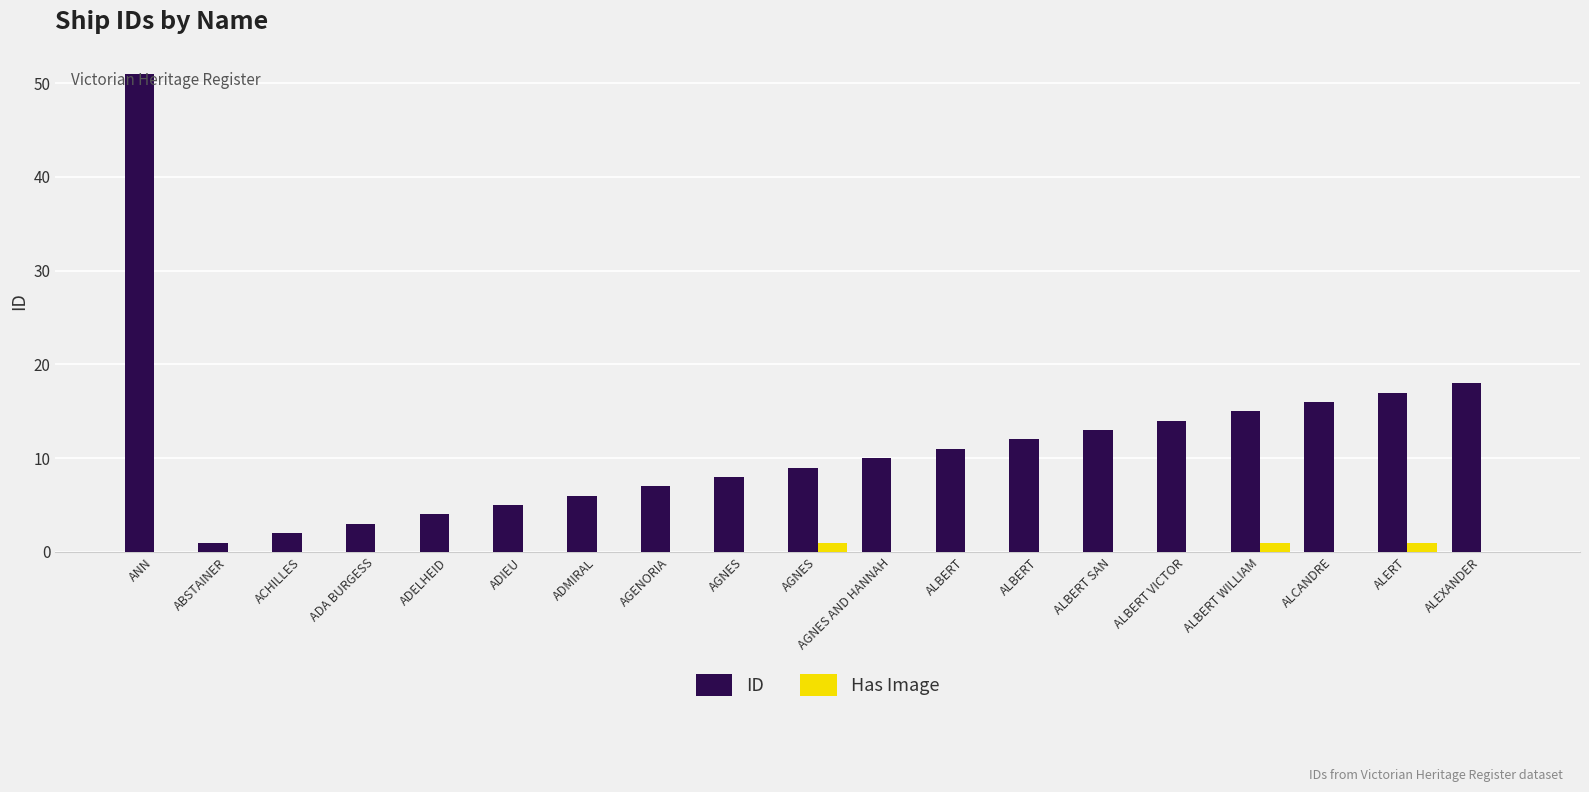

How many categories are shown in the chart?

19